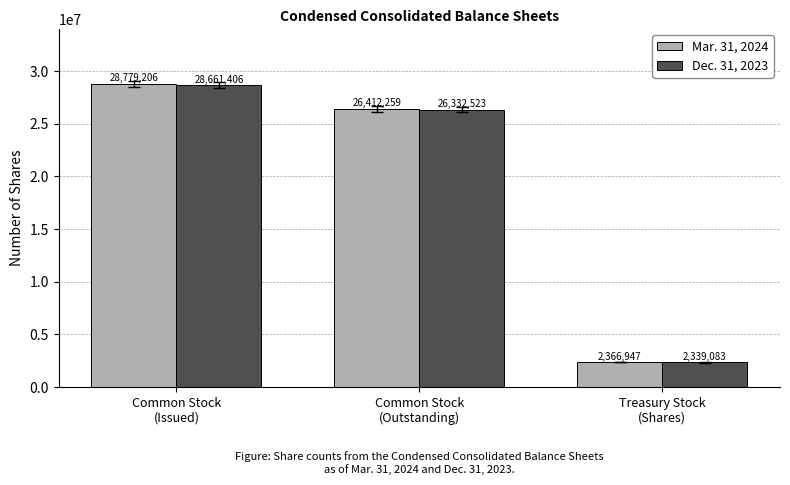

Which category has the highest value in the Dec. 31, 2023 series?

Common Stock
(Issued)